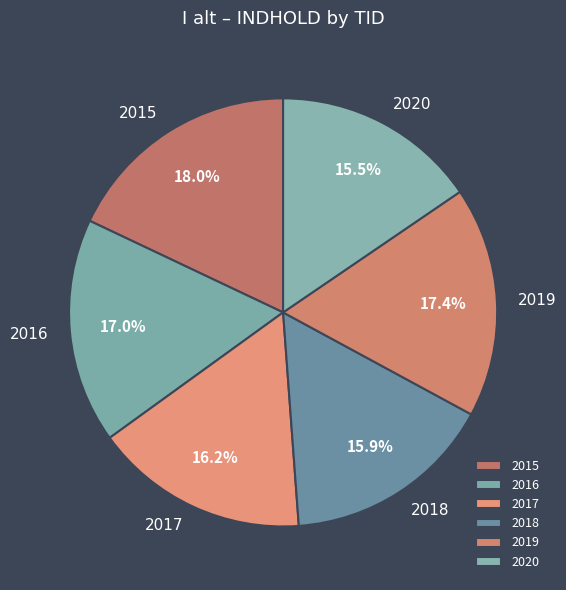

What is the largest slice in the pie chart?

2015